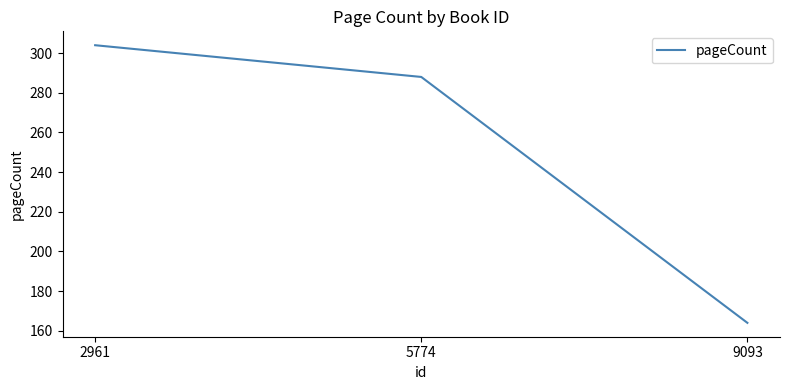

Where does the data first go above 288?

2961